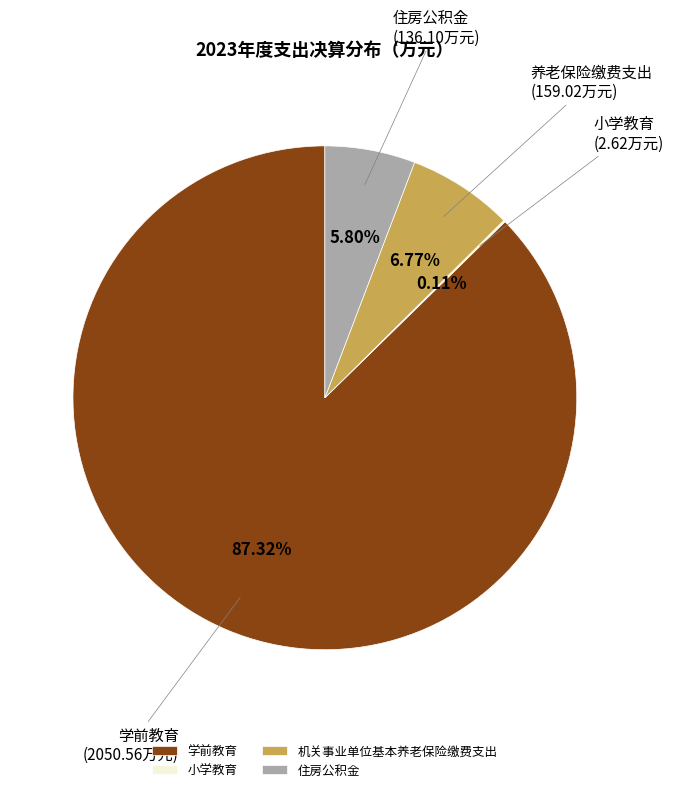

True or false: 住房公积金 accounts for 6% of the total.

True